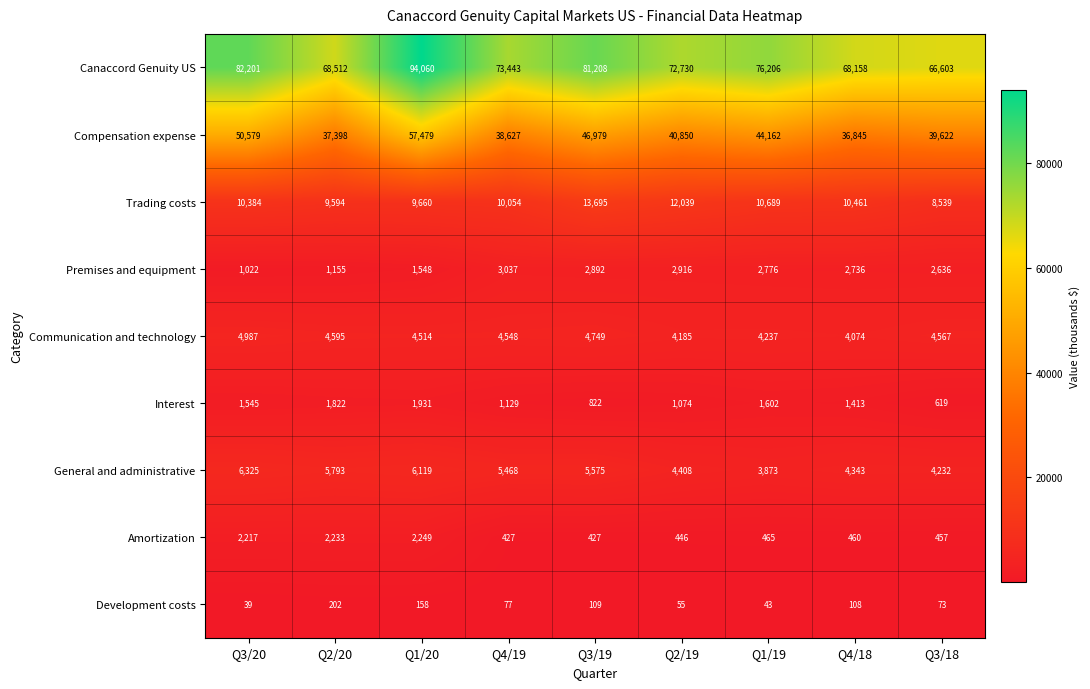

Which series has the largest total across all categories?

Canaccord Genuity US